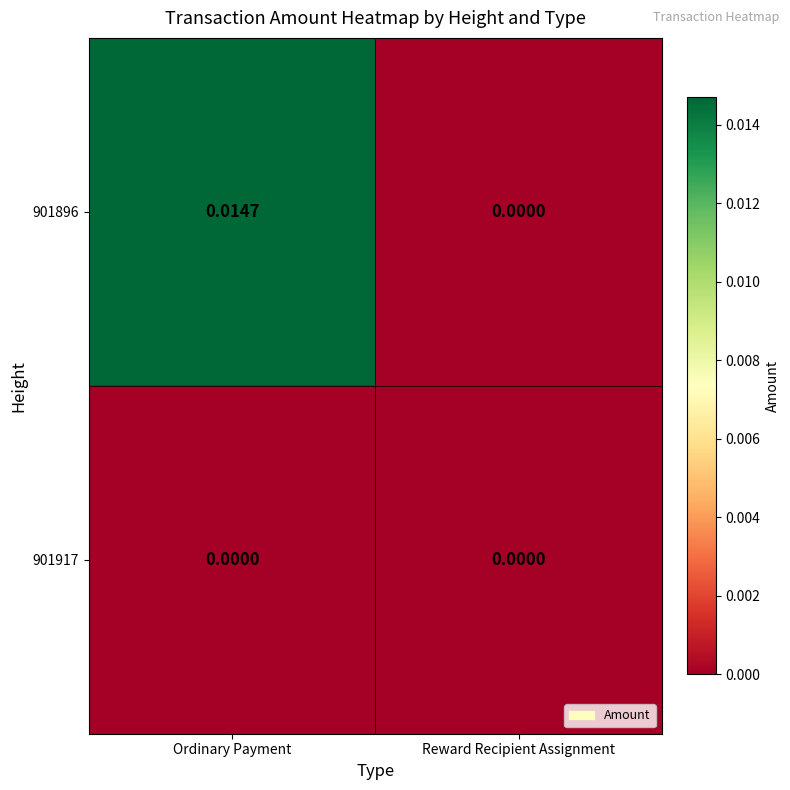

At which category does the chart reach its peak across all series?

Ordinary Payment